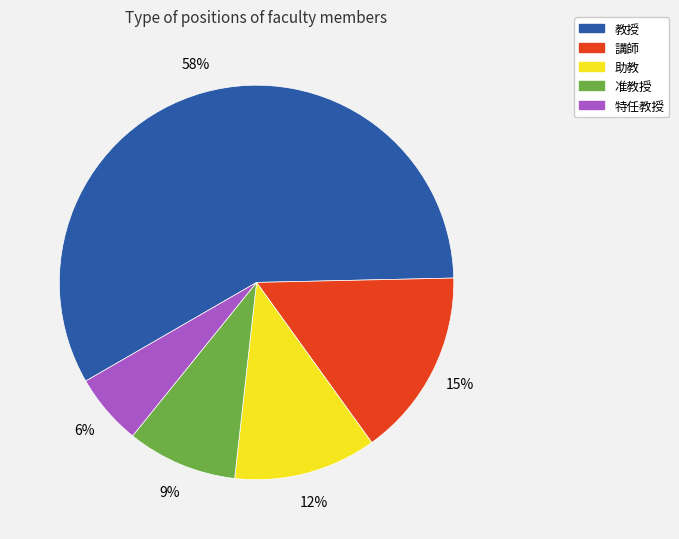

What is the ratio of the value at 准教授 to the value at 講師?

0.6